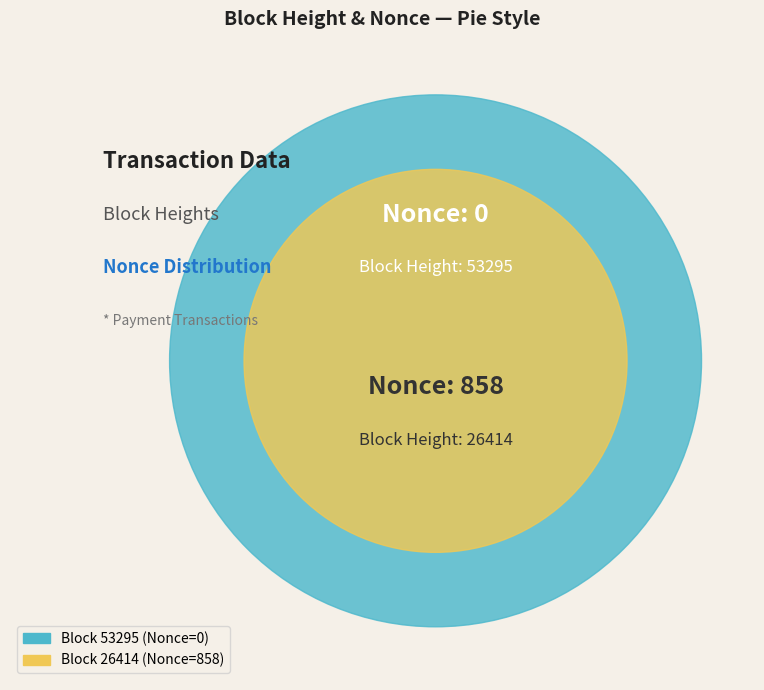

Which category accounts for the majority?

26414